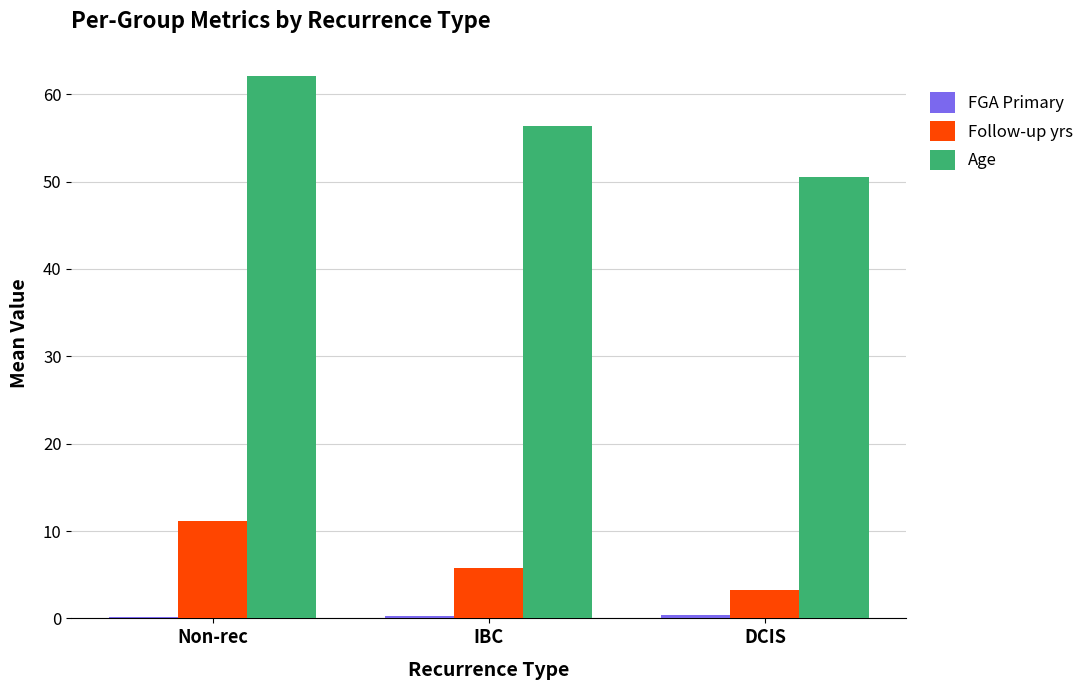

What position from the right is DCIS?

1